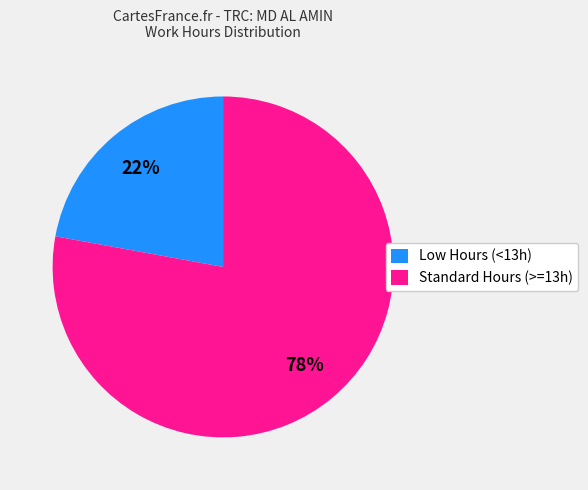

Is there a majority slice in this chart?

Yes